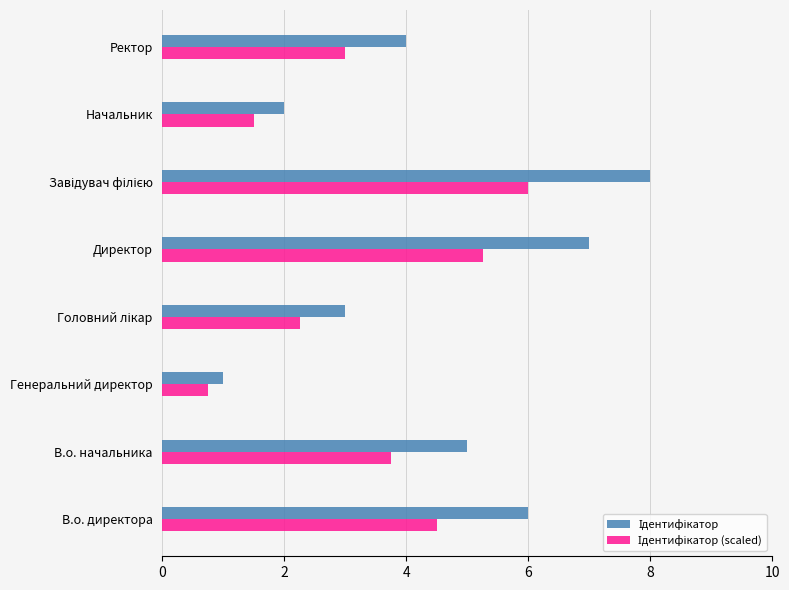

What is the spread (max minus min) of values at В.о. директора?

1.5